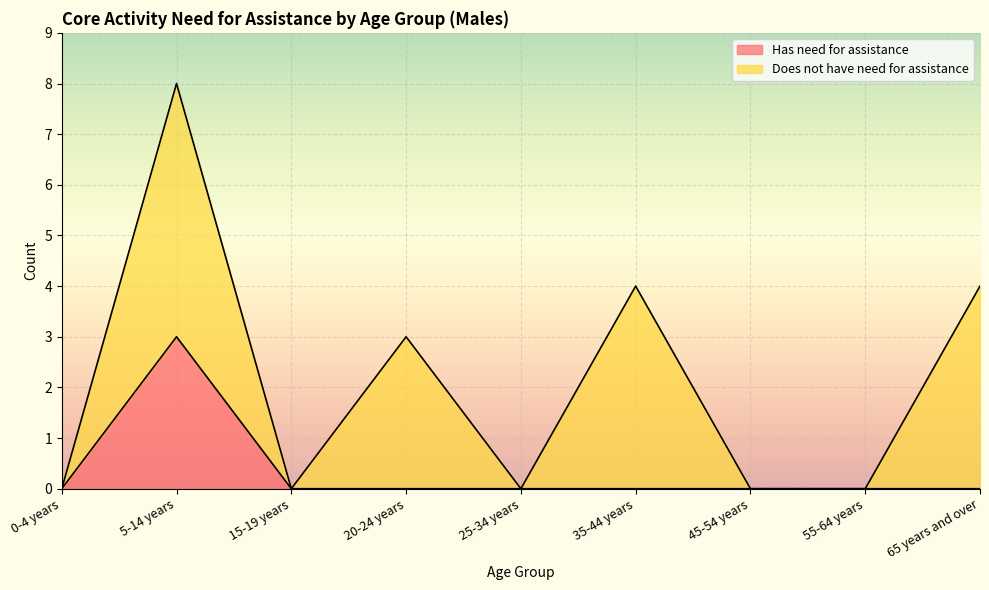

The chart shows a value of 0 at 55-64 years. True or false?

True